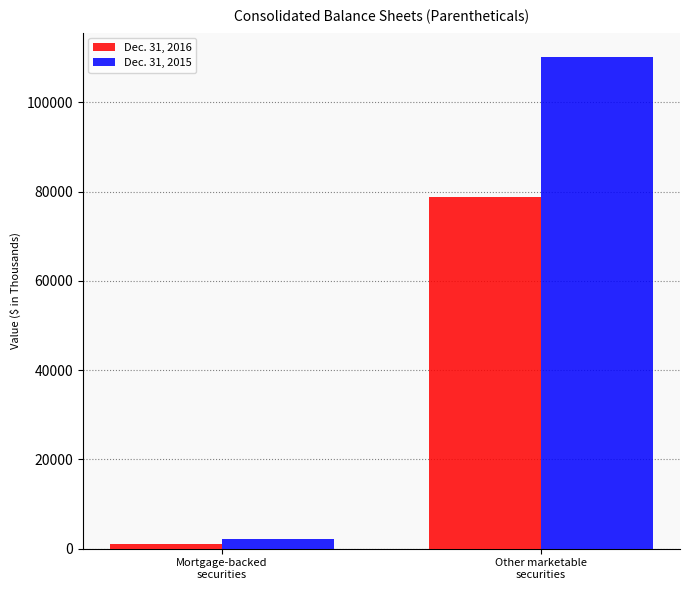

How many groups of bars are there?

2